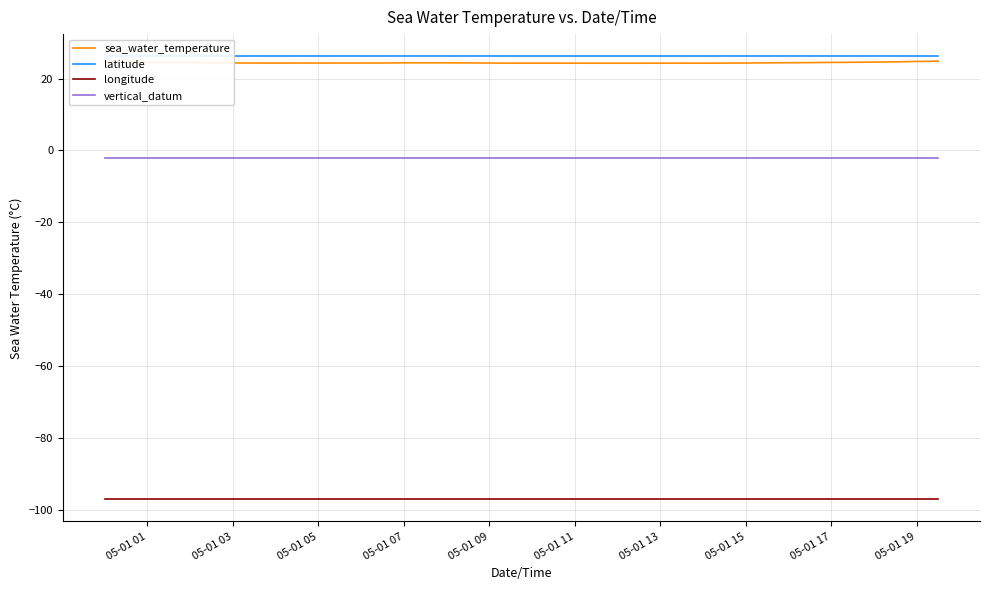

How many lines are shown in the chart?

4